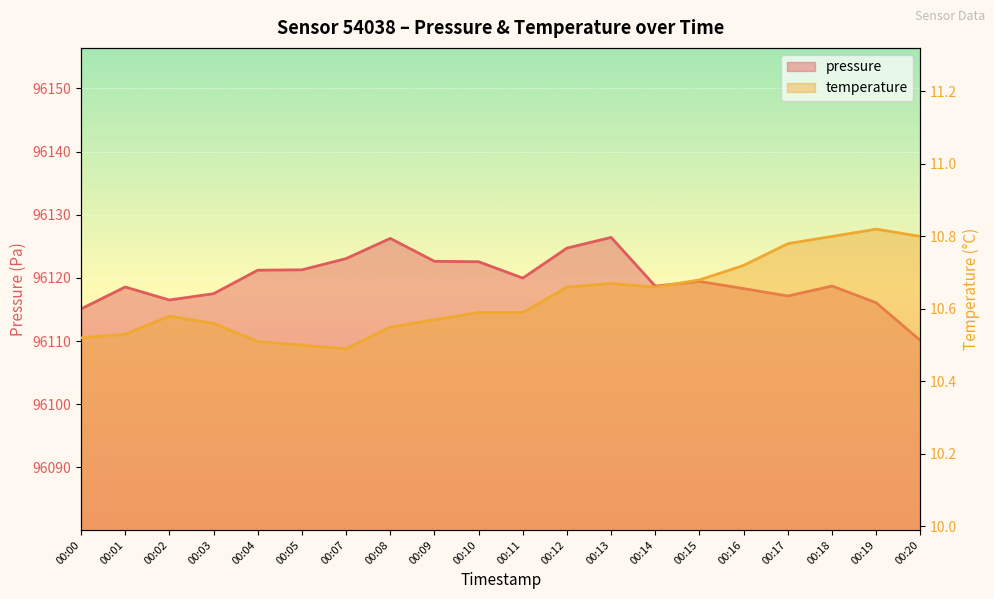

The pressure series shows 96122.6 at 00:10. True or false?

True